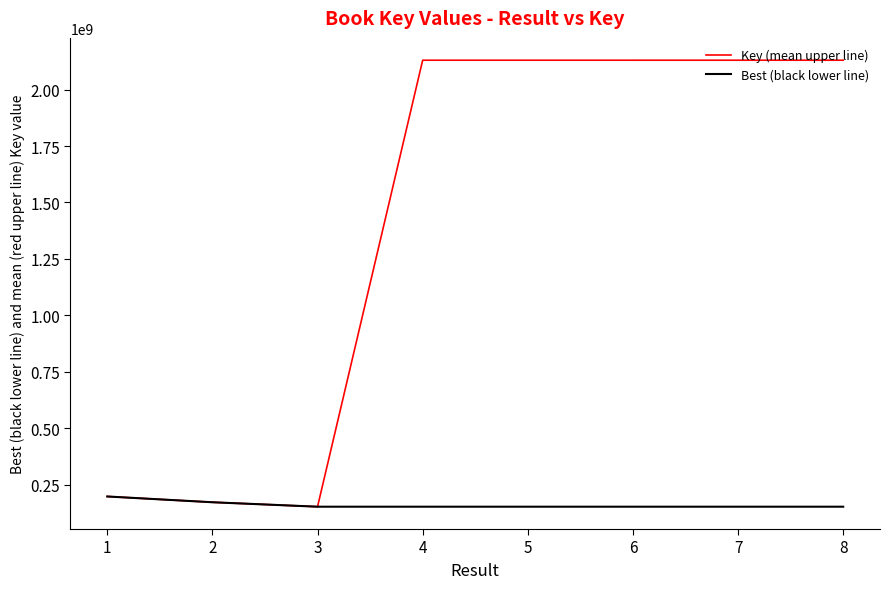

Rank the series by their maximum value, from lowest to highest.

Best (black lower line), Key (mean upper line)